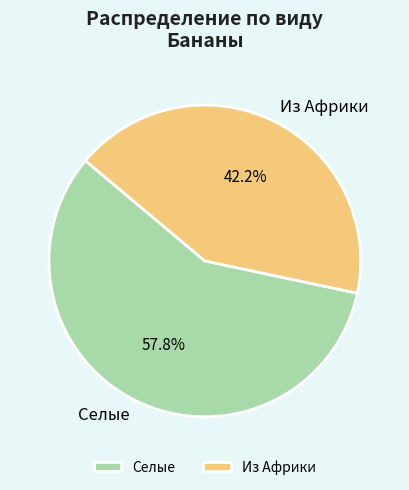

What percentage is NOT represented by Селые?

42.2%